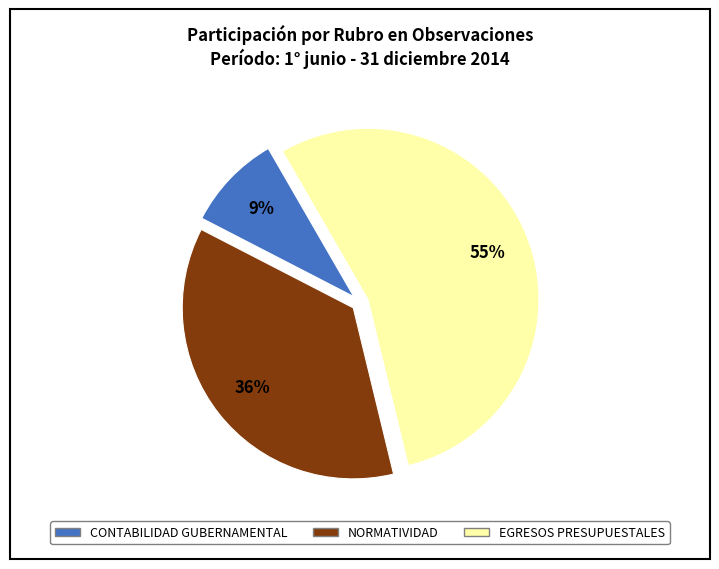

Is there a majority slice in this chart?

Yes